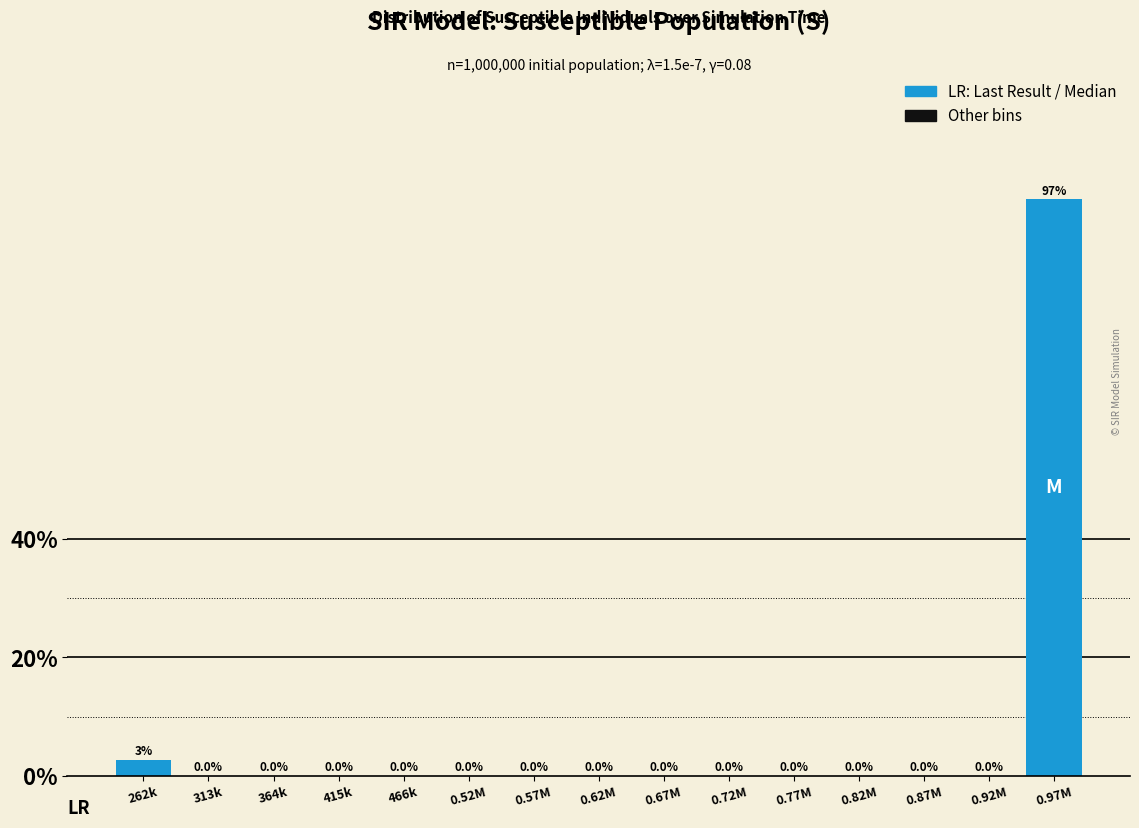

Reading left to right, transcribe all the data shown in this chart.

262k=2.7	313k=0.0	364k=0.0	415k=0.0	466k=0.0	0.52M=0.0	0.57M=0.0	0.62M=0.0	0.67M=0.0	0.72M=0.0	0.77M=0.0	0.82M=0.0	0.87M=0.0	0.92M=0.0	0.97M=97.3